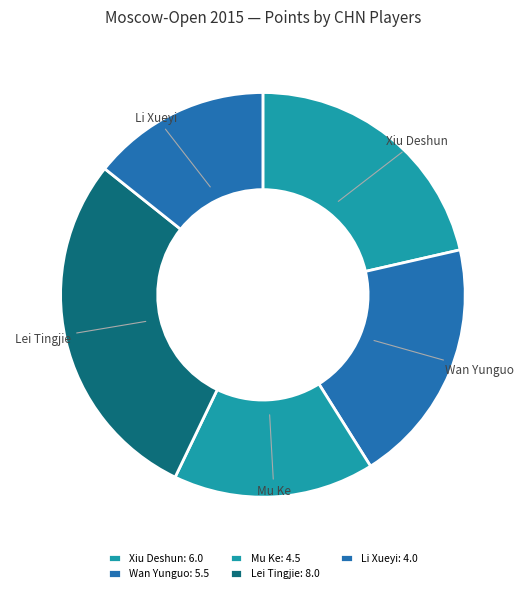

The Li Xueyi slice represents 1% of the pie. True or false?

False